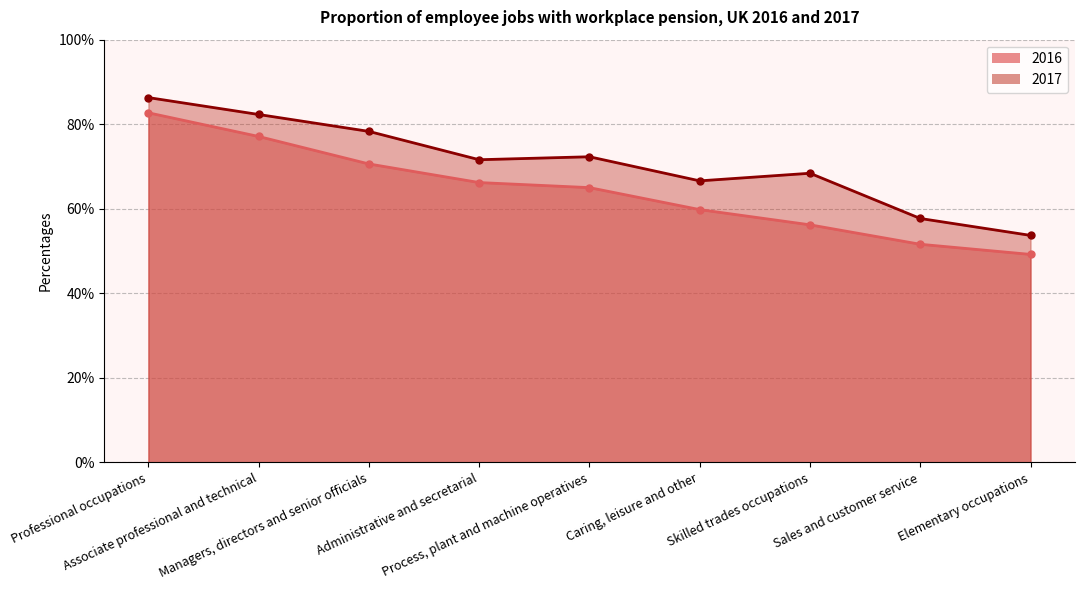

Rank the series by their average value, from lowest to highest.

2016, 2017